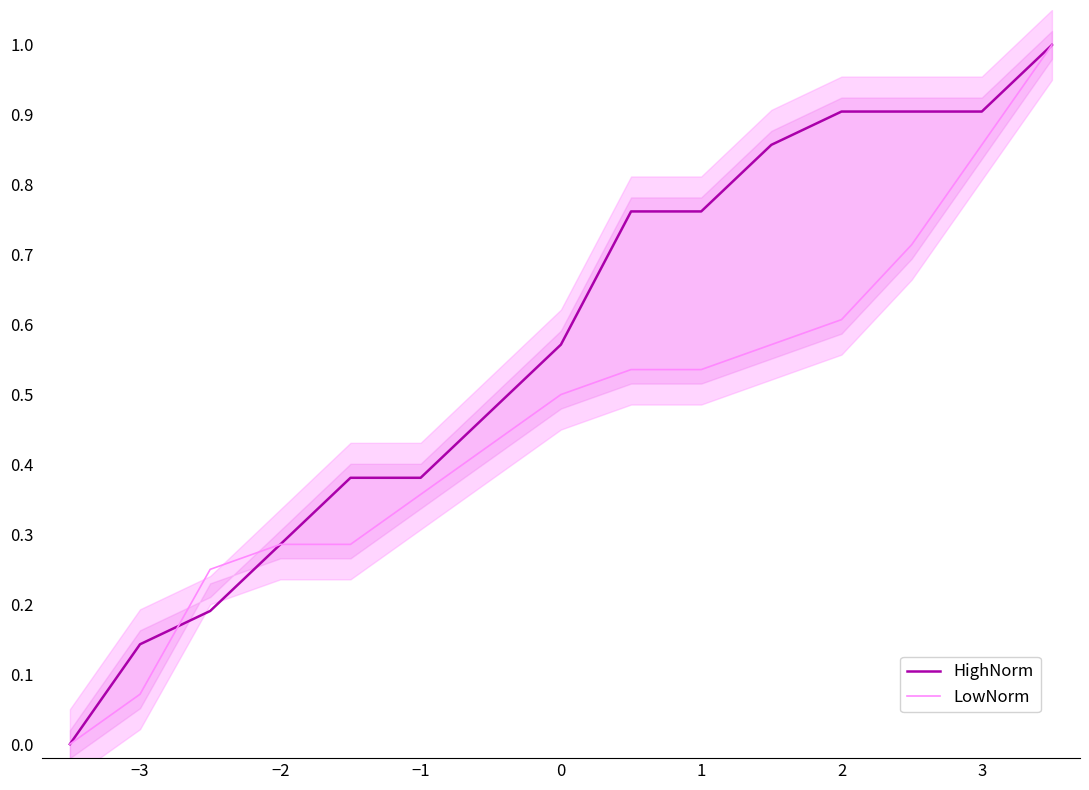

What is the highest value of the LowNorm series?

1.0